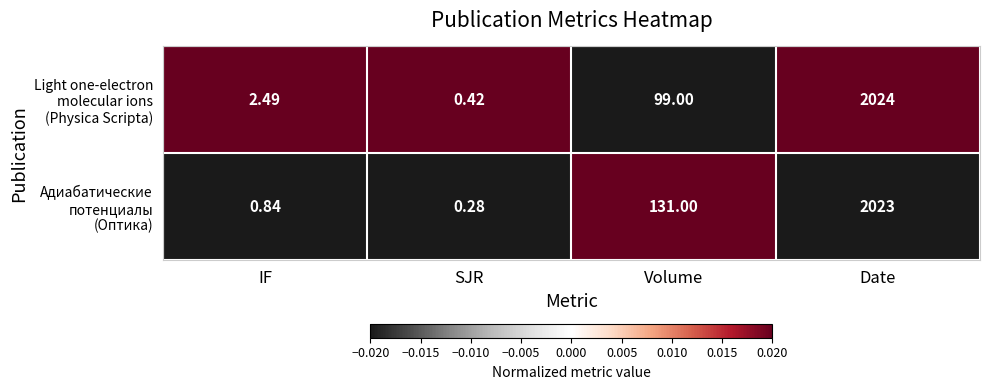

Which label corresponds to the largest value in the chart?

Date